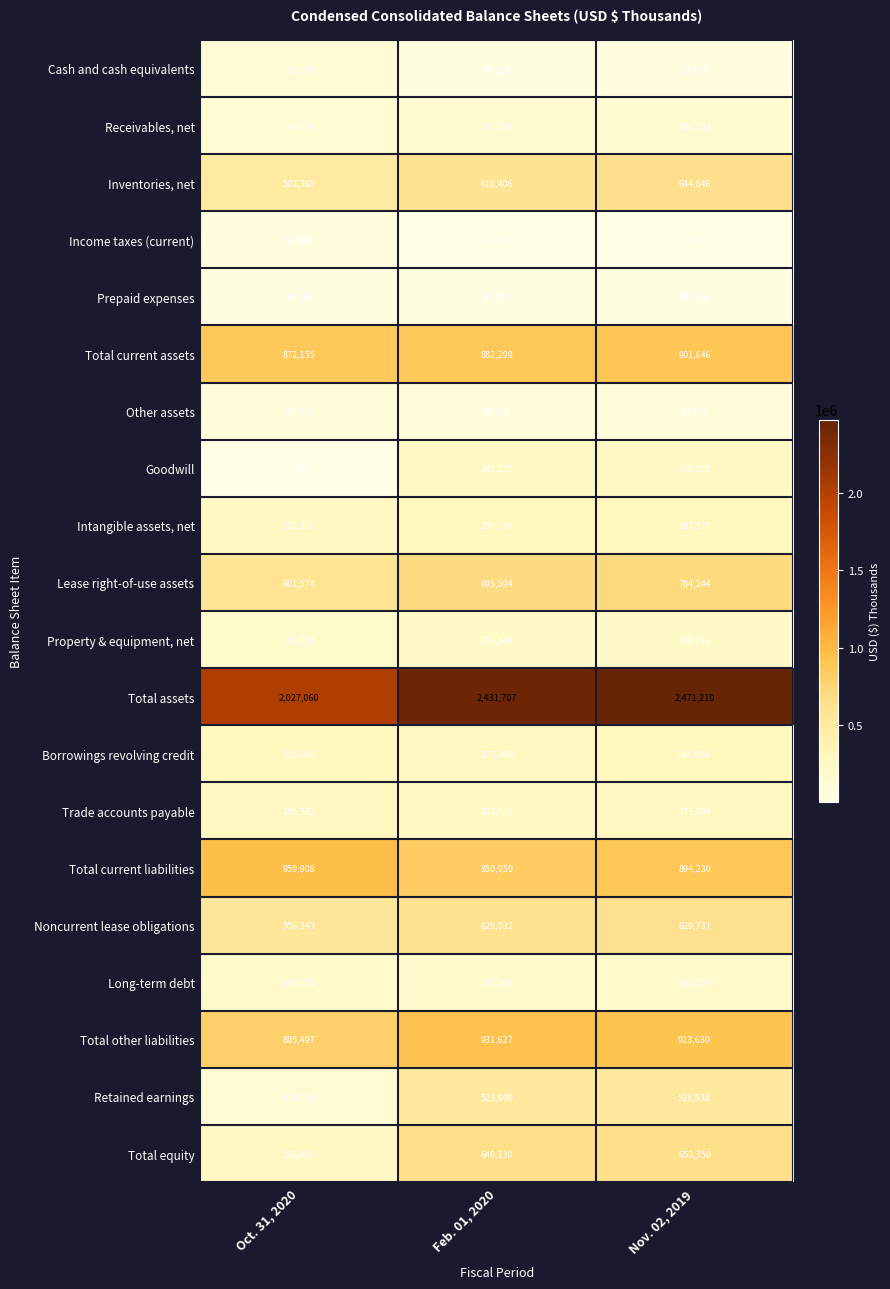

What is the difference between the Receivables, net values at Feb. 01, 2020 and Nov. 02, 2019?

5928